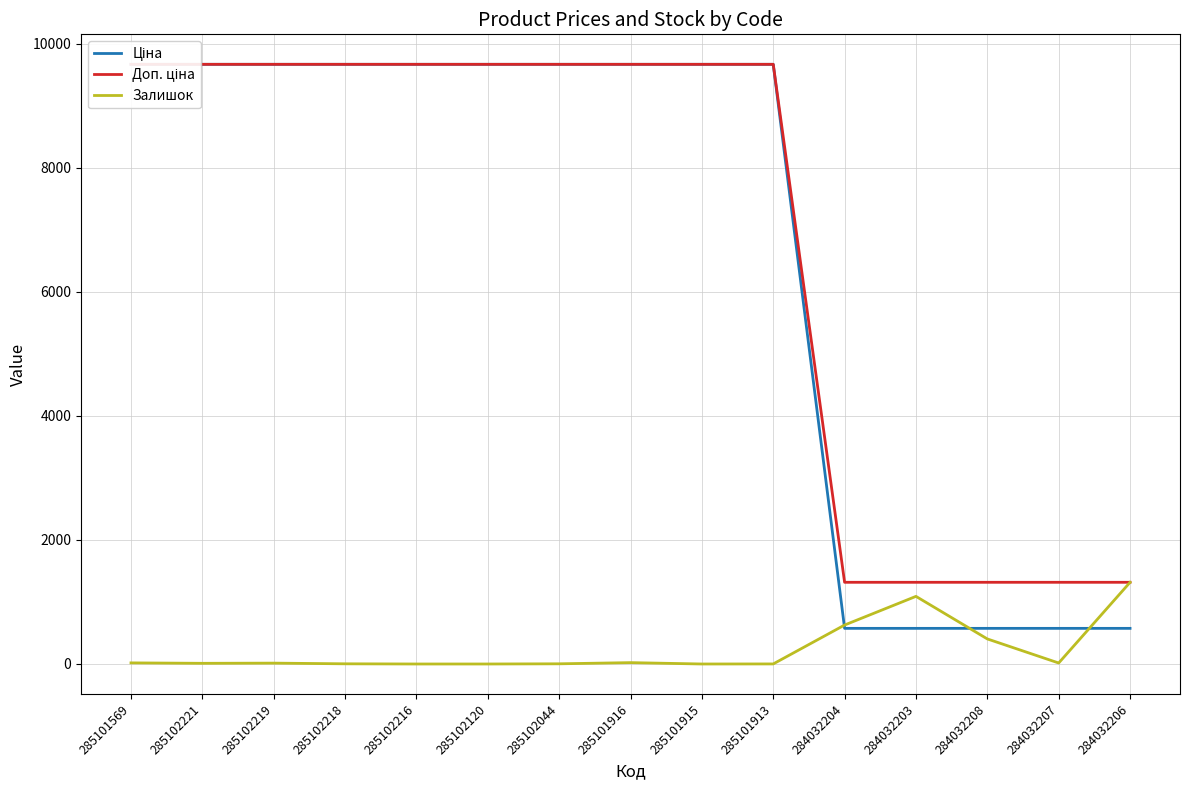

What is the spread (max minus min) of values at 284032203?

742.2